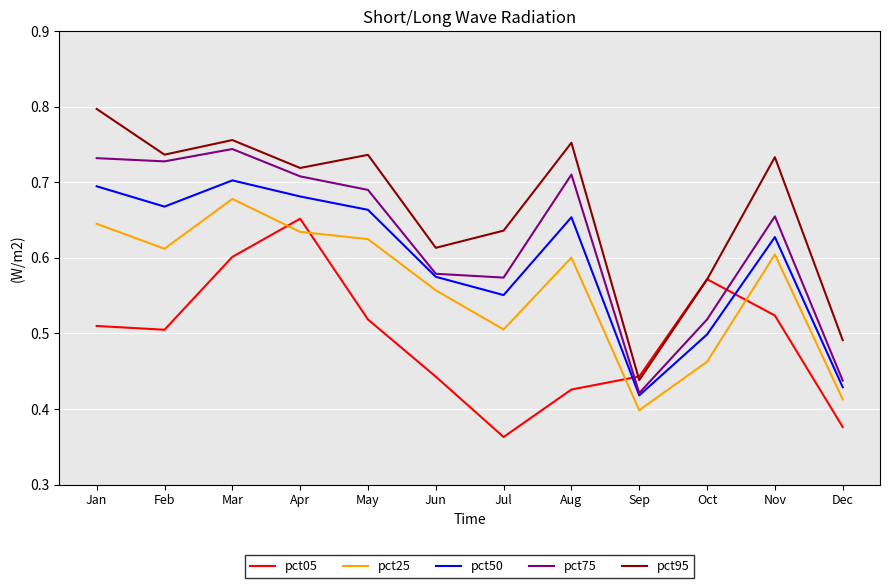

Where is the first local maximum for pct25?

Mar